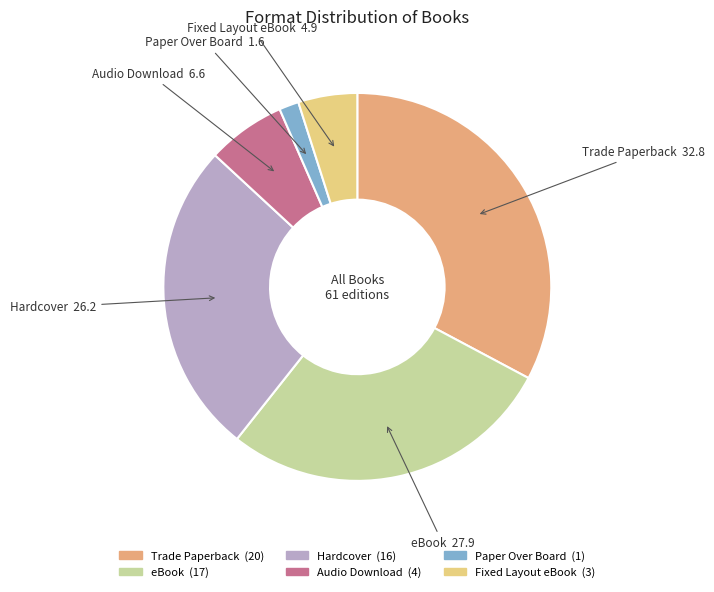

Does any single category account for the majority?

No